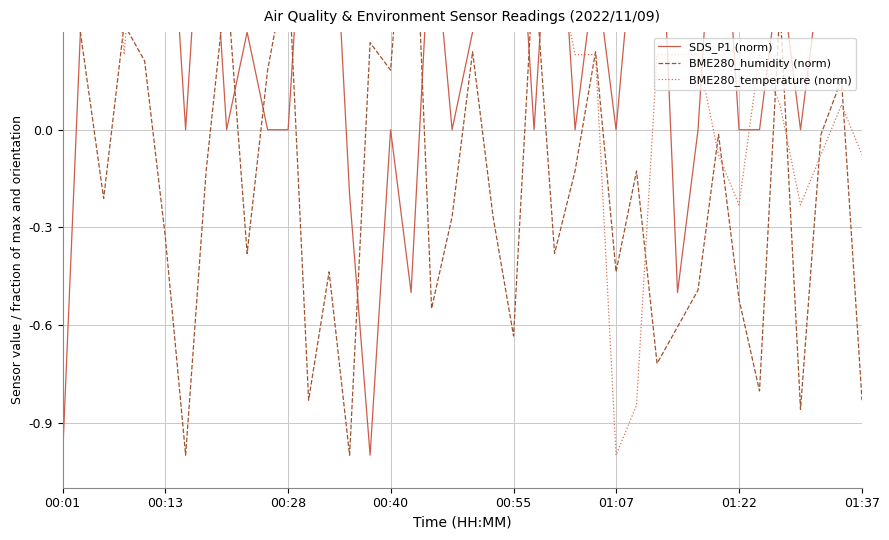

How many times do SDS_P1 (norm) and BME280_humidity (norm) cross each other?

9